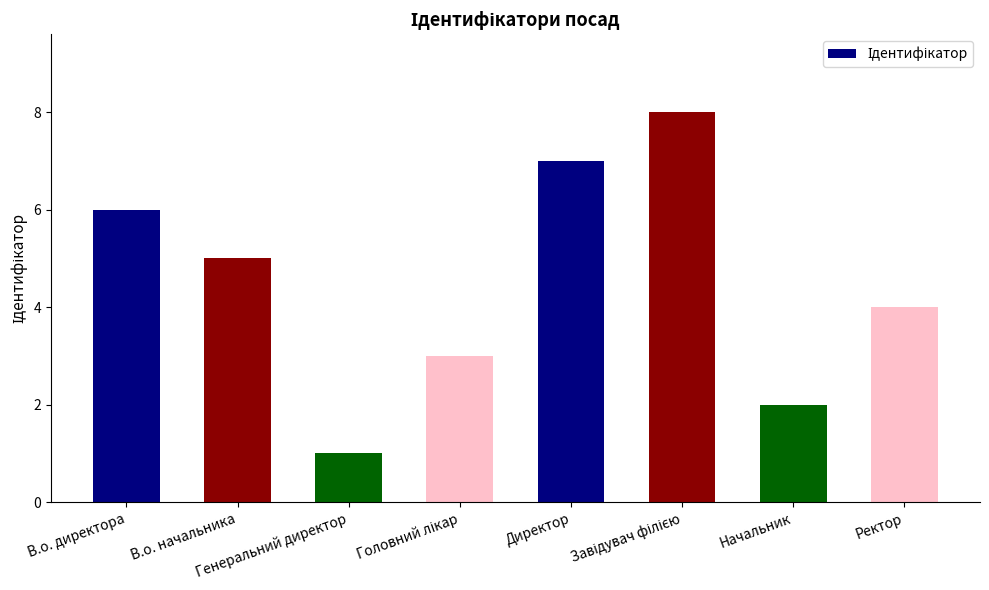

What position from the right is В.о. начальника?

7